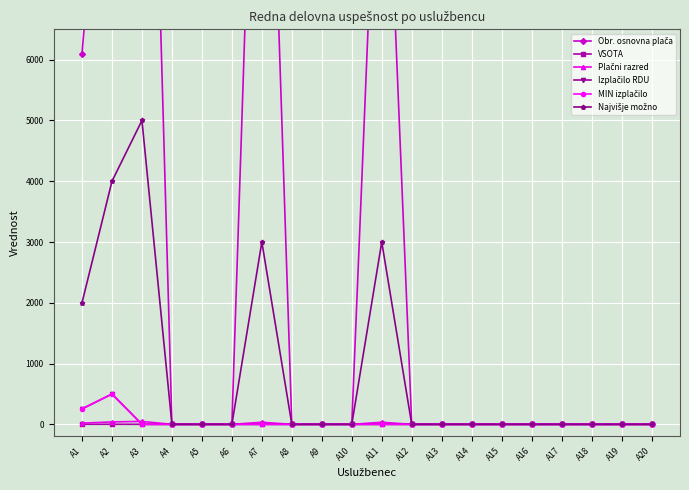

True or false: Obr. osnovna plača and Najvišje možno cross at least once.

False